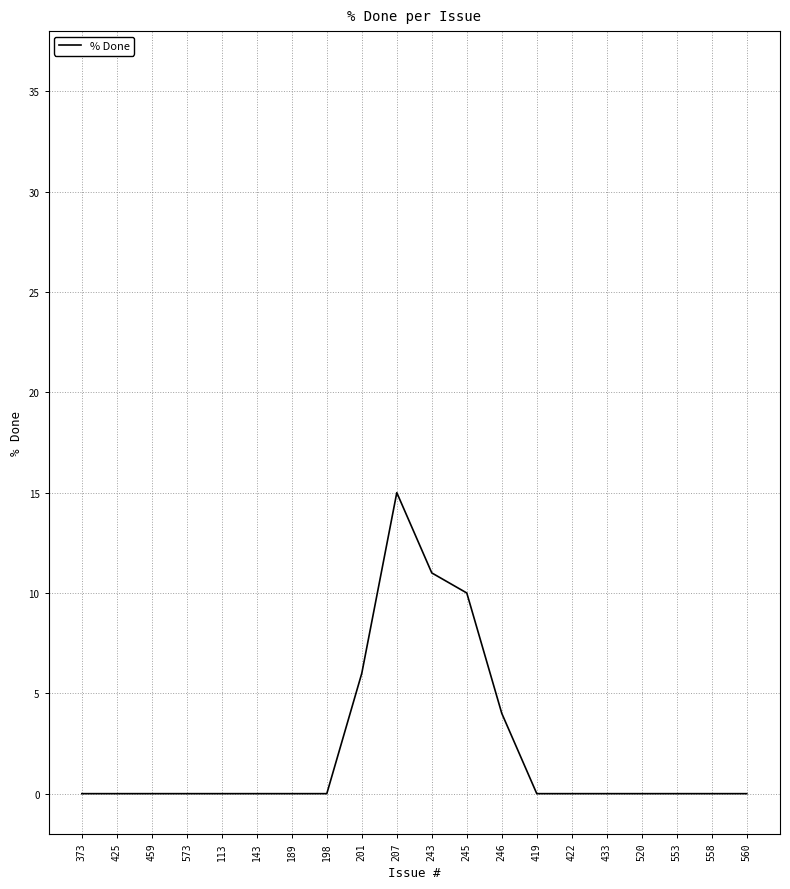

The value at 113 is 5. True or false?

False